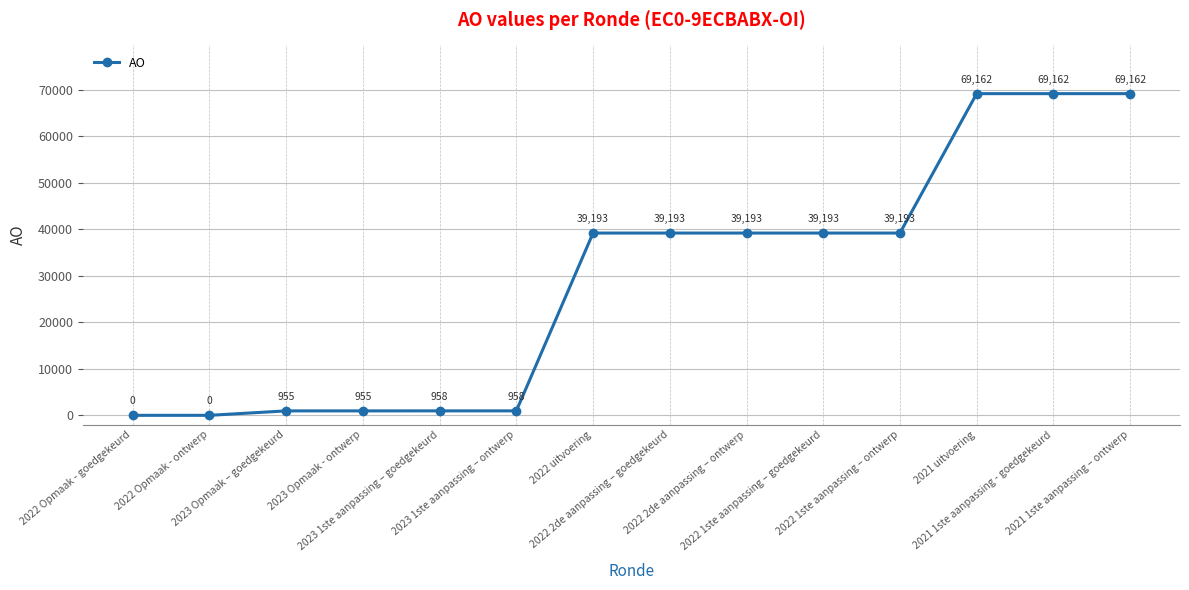

How many lines are shown in the chart?

1